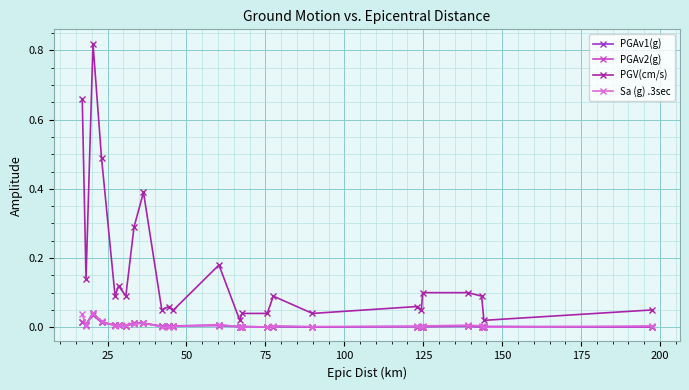

Which series has the largest total across all categories?

PGV(cm/s)